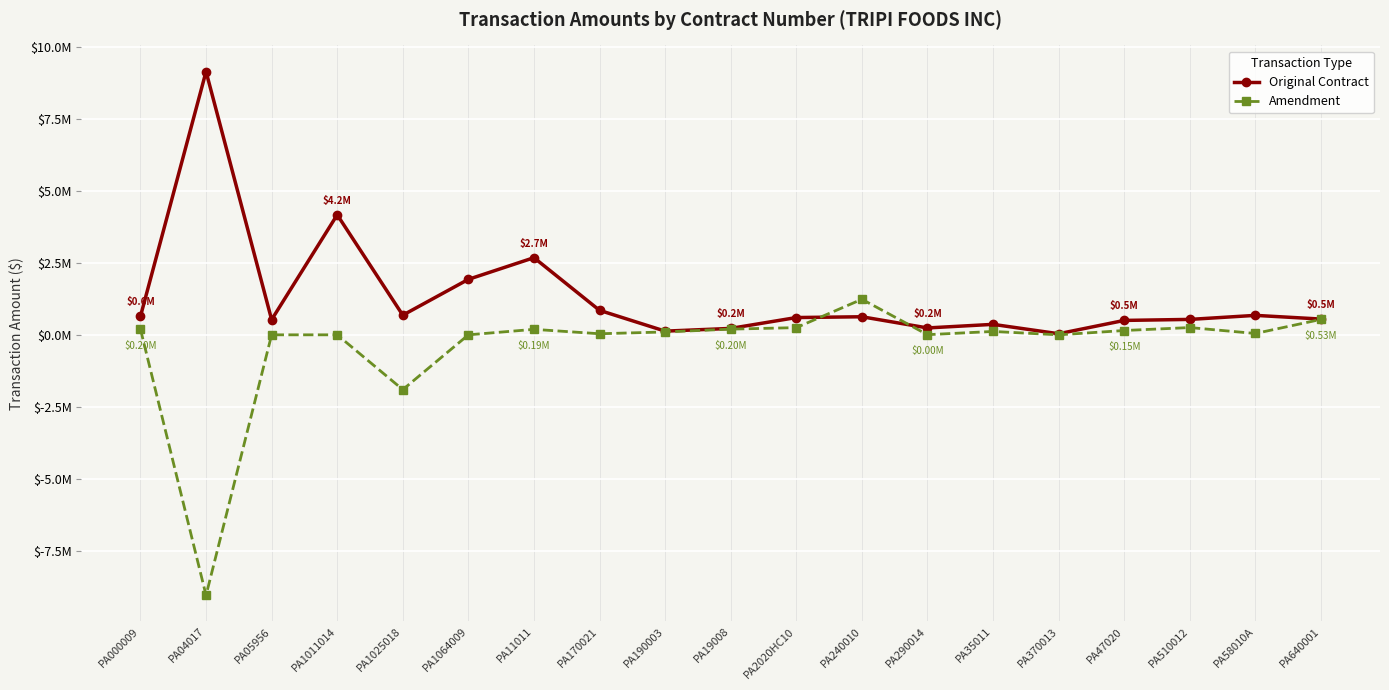

What are all the series names shown in the legend?

Original Contract, Amendment